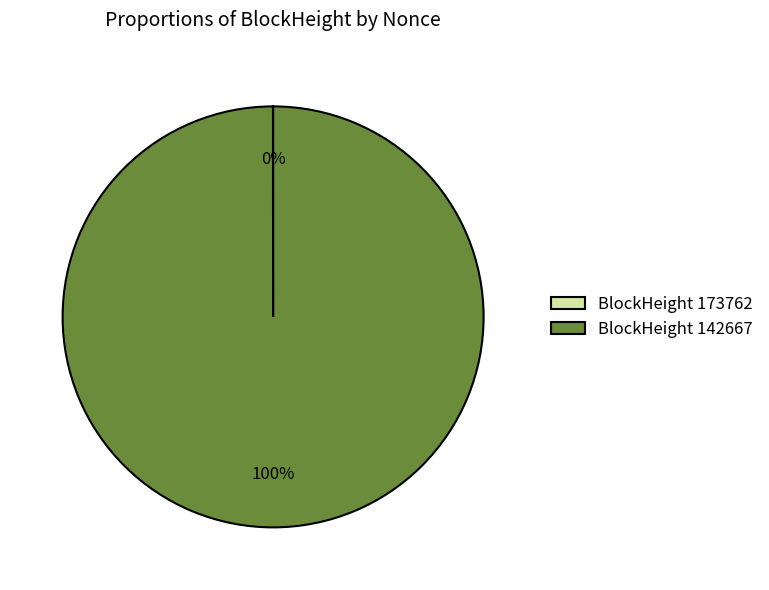

To the nearest percent, what is the average slice percentage?

50%